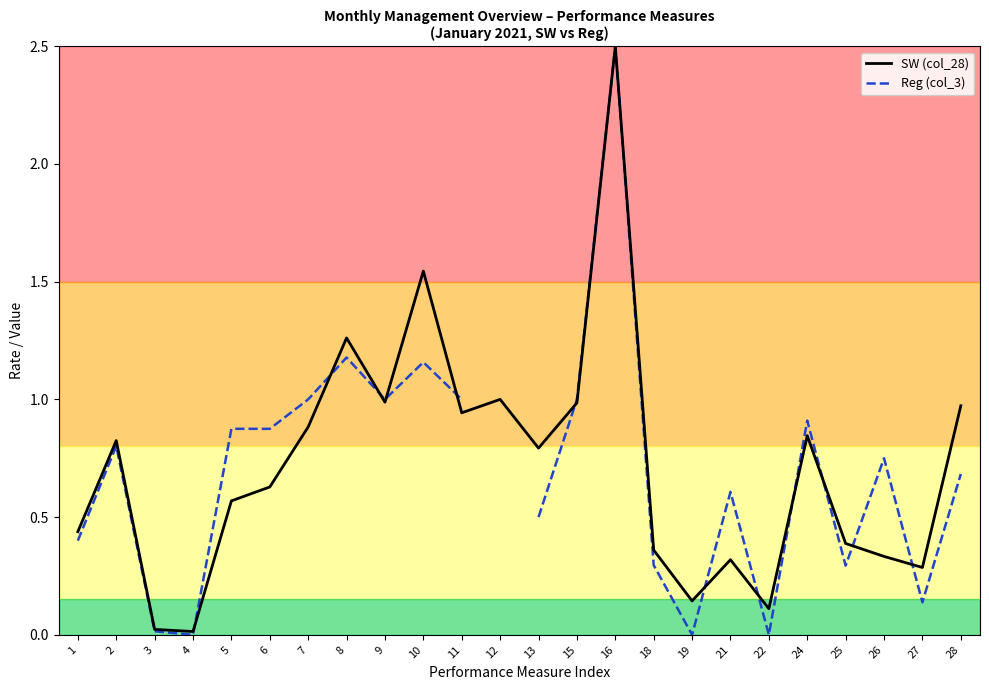

How many values in the Reg (col_3) series exceed 0?

20